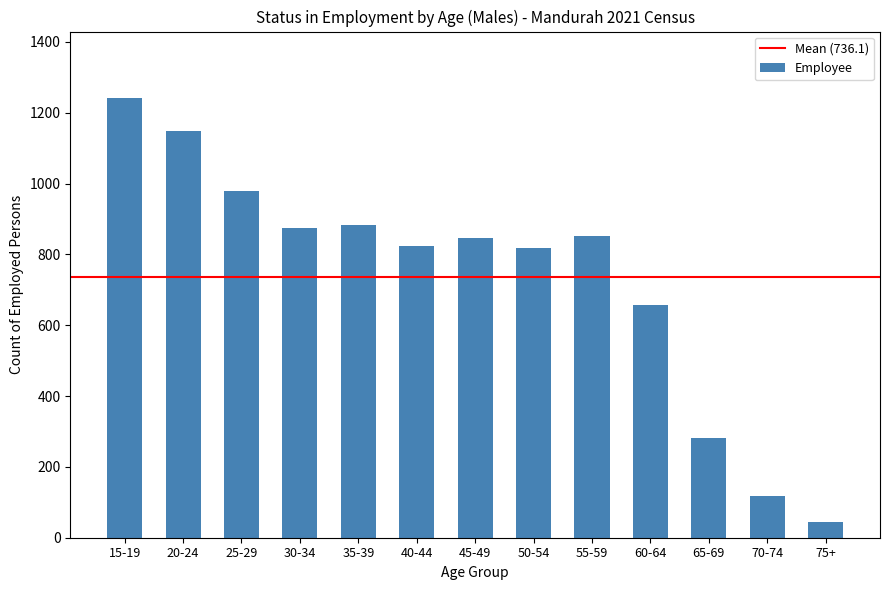

What is the sum of the values at 15-19 and 65-69?

1524